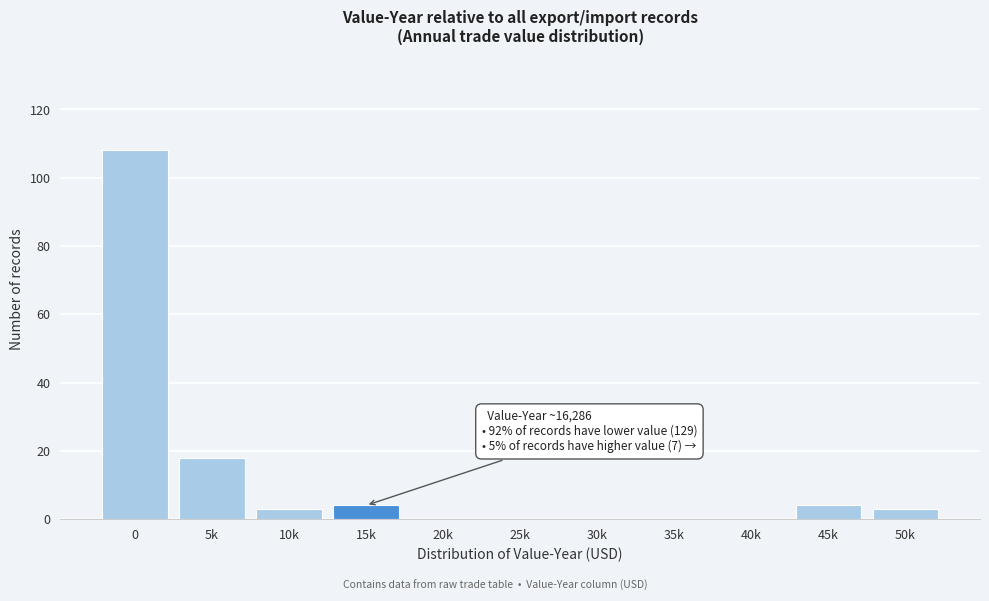

Reading left to right, extract all data points from this chart.

0=108	5k=18	10k=3	15k=4	20k=0	25k=0	30k=0	35k=0	40k=0	45k=4	50k=3